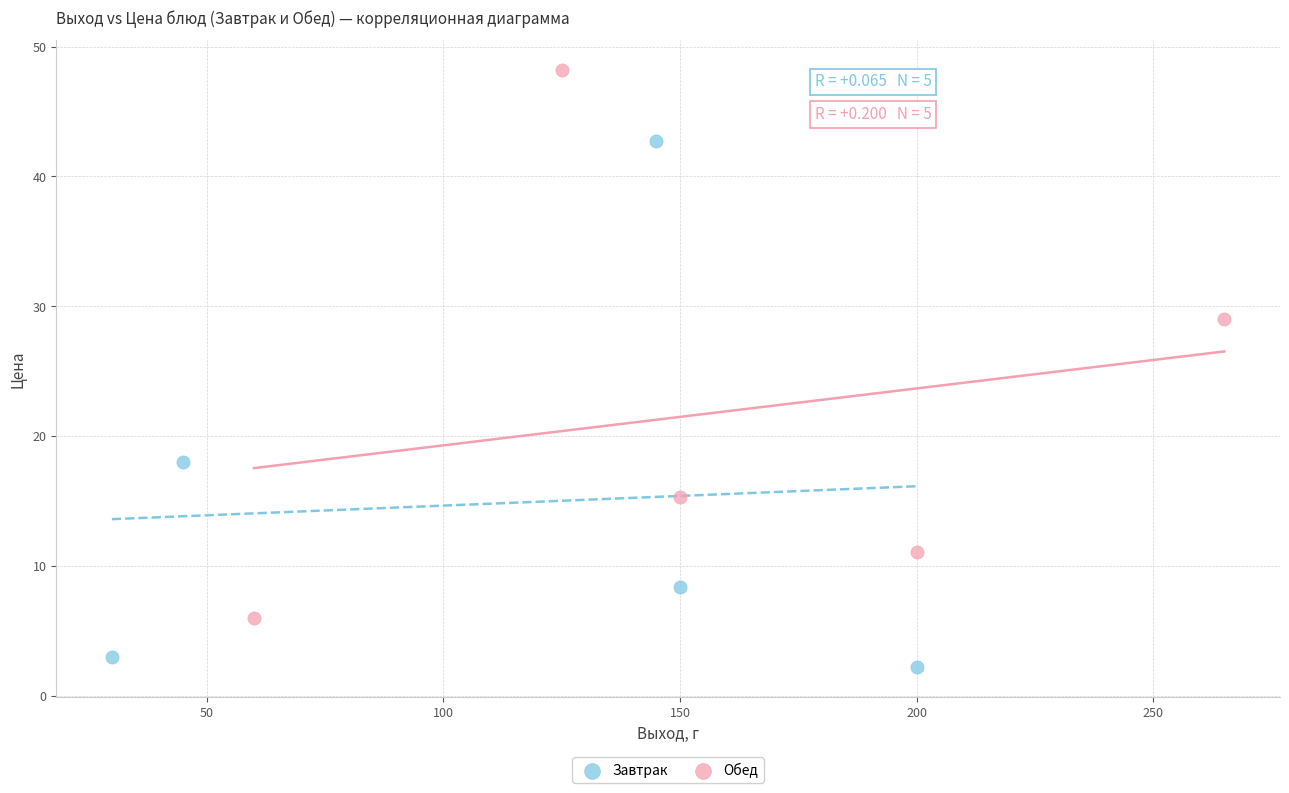

Which series reaches the maximum Y coordinate?

Обед